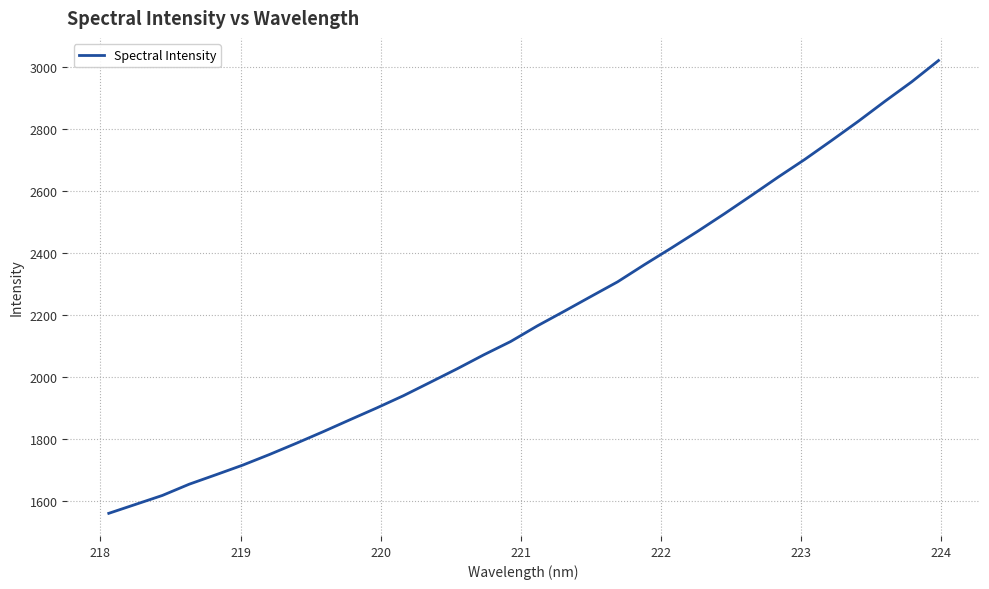

What is the difference between the maximum and minimum values?

1460.0